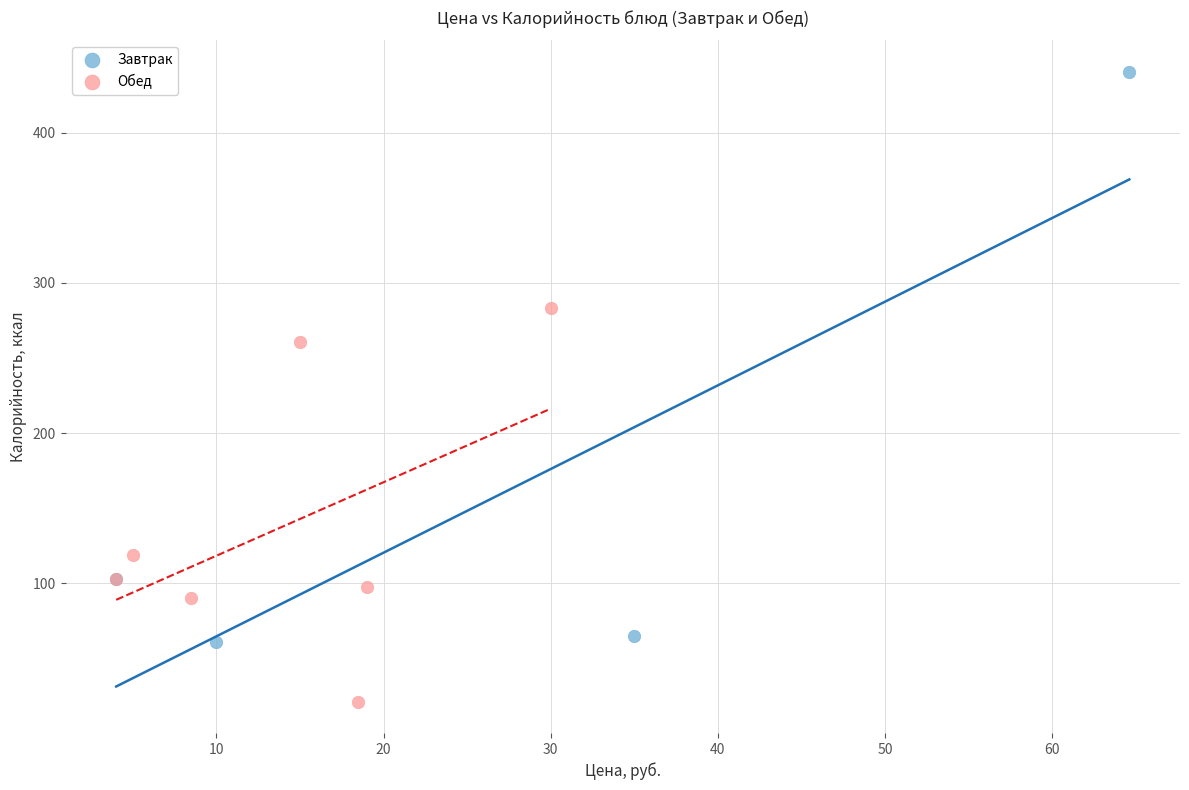

Which series has the largest Y range (max minus min)?

Завтрак